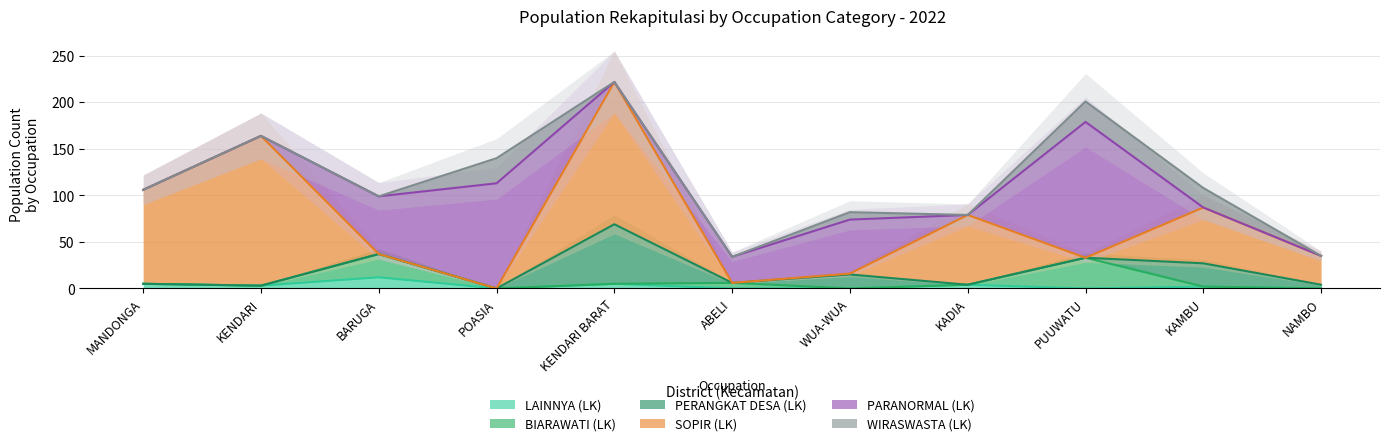

How many lines are shown in the chart?

6